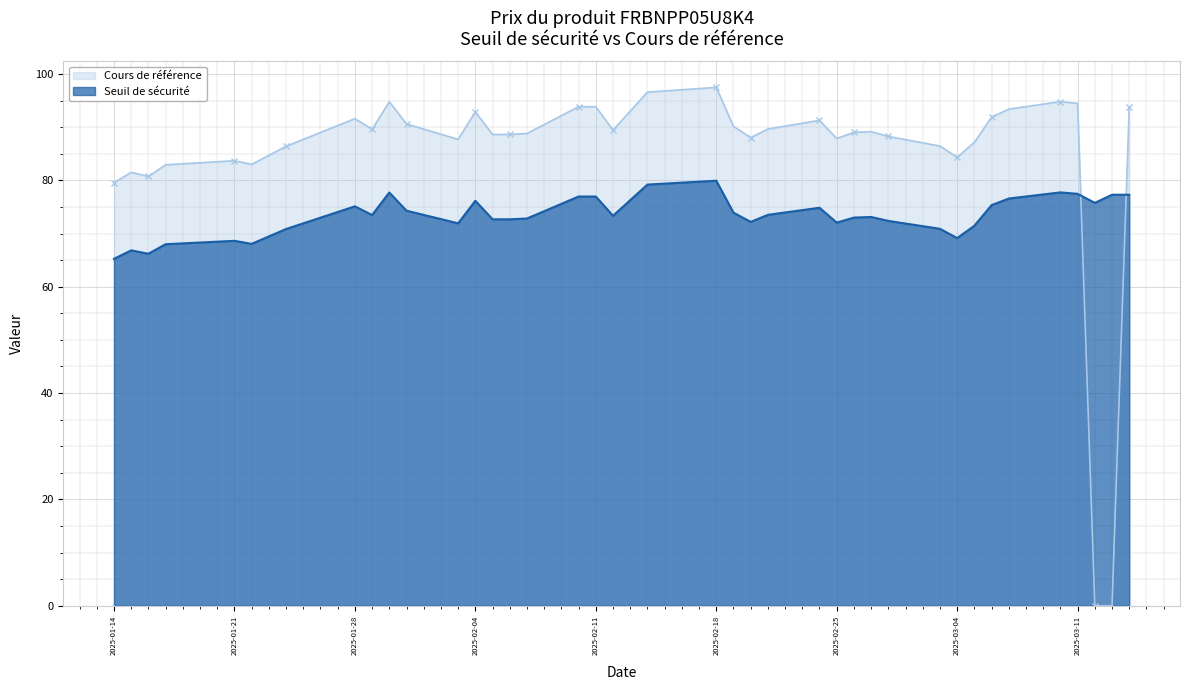

Which category has the lowest value in the Cours de référence series?

2025-03-13